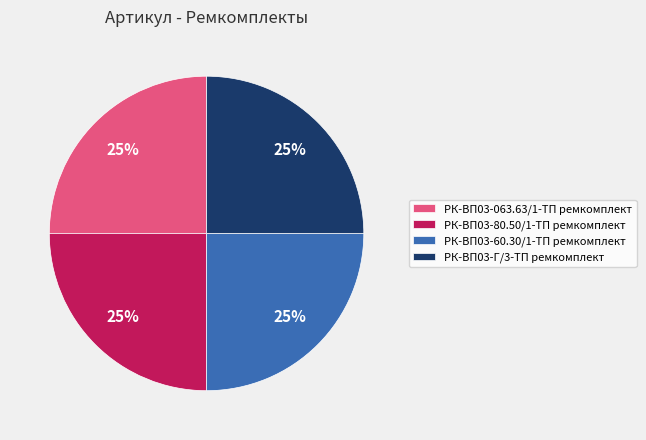

To the nearest percent, what portion does РК-ВП03-Г/3-ТП ремкомплект represent?

25%